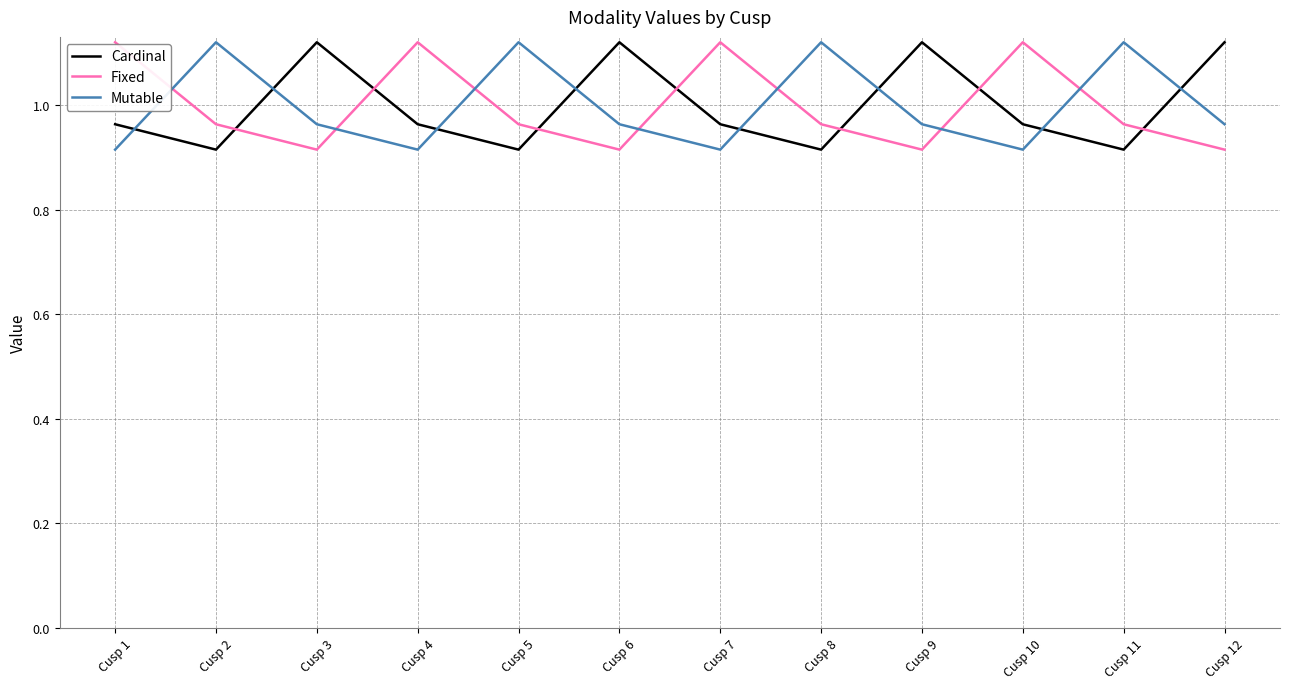

What is the sum of all Mutable values?

12.0